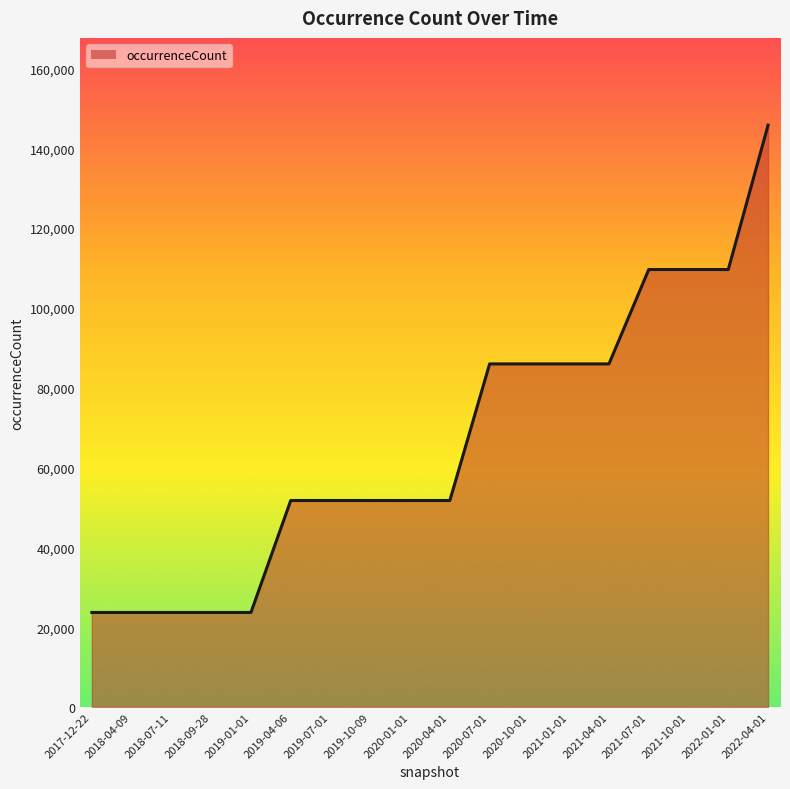

What is the greatest value displayed?

145790